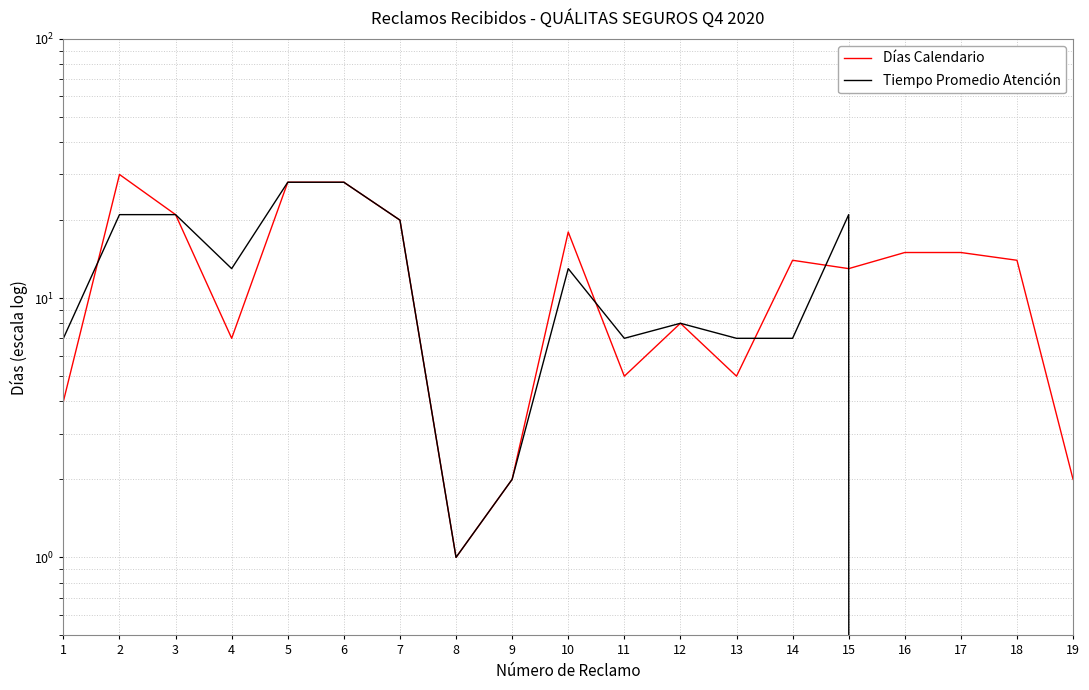

How many times do Tiempo Promedio Atención and Días Calendario cross each other?

5